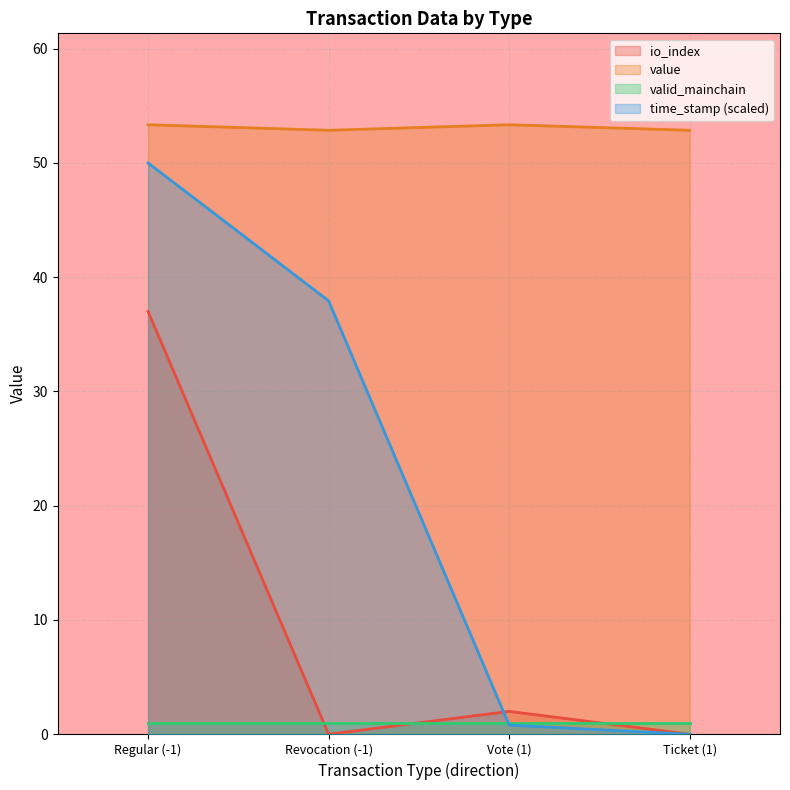

Where is the first local minimum for value?

Revocation (-1)